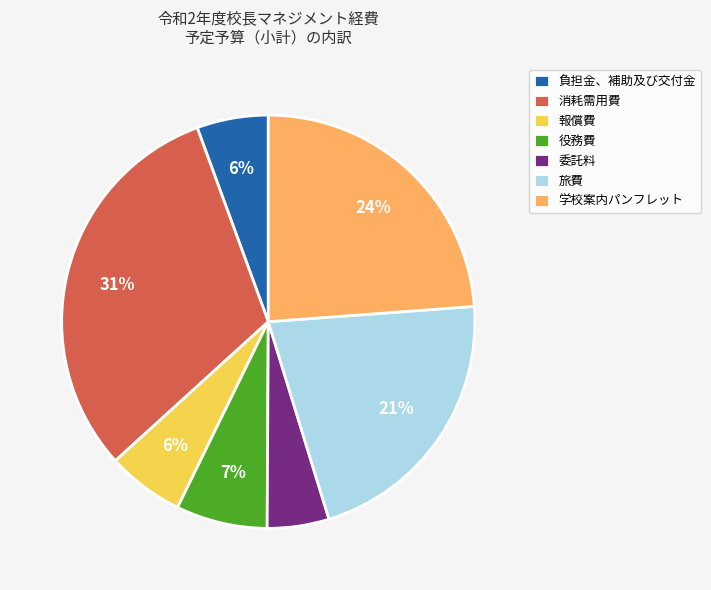

How many slices are in this pie chart?

7